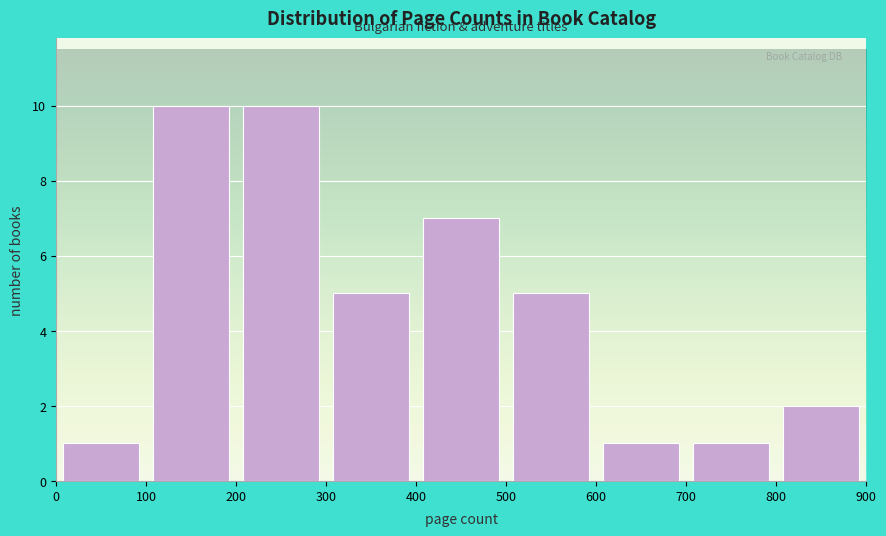

Reading left to right, list every bar in this chart as the range it spans on the x-axis followed by its height. The values are not printed on the chart, so give them approximately, as read against the axis.

0 to 100: 1
100 to 200: 10
200 to 300: 10
300 to 400: 5
400 to 500: 7
500 to 600: 5
600 to 700: 1
700 to 800: 1
800 to 900: 2